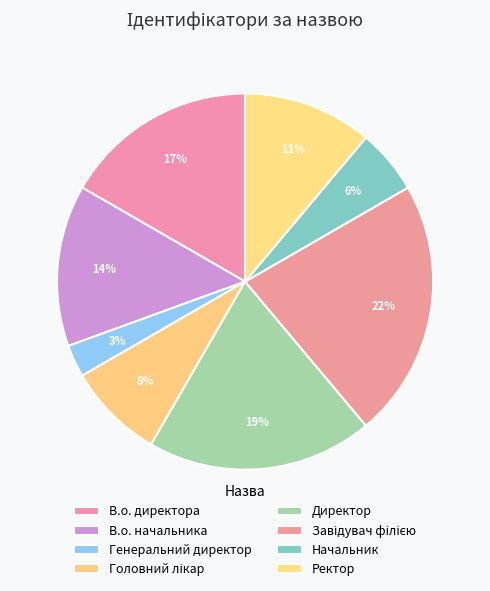

The В.о. директора slice represents 28% of the pie. True or false?

False